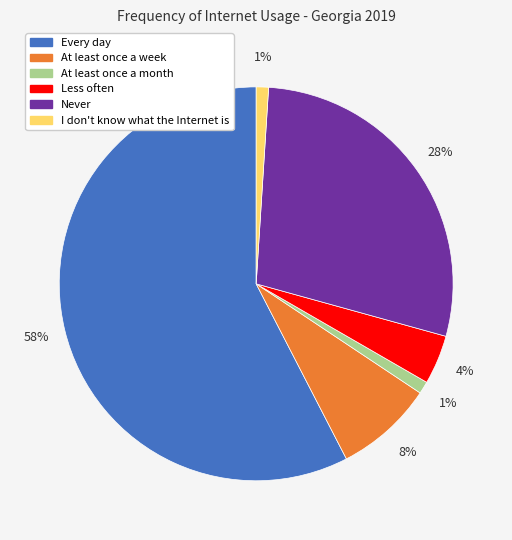

To the nearest percent, what percentage of the pie is Never?

28%